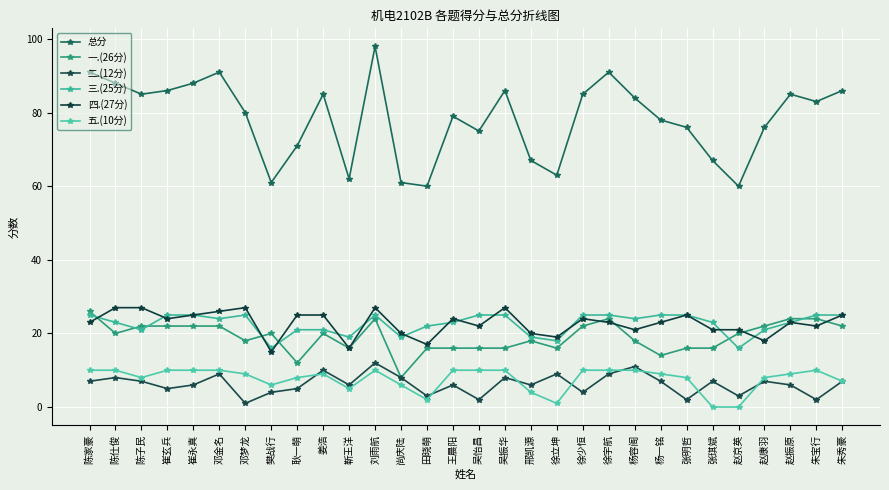

What is the difference between the maximum and second lowest values in the 一.(26分) series?

14